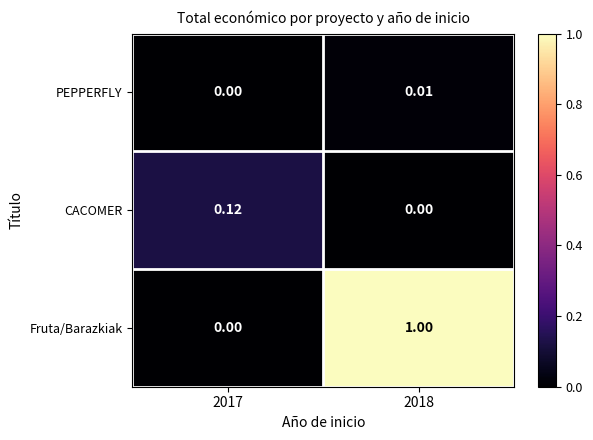

Which series has the largest total across all categories?

Fruta/Barazkiak